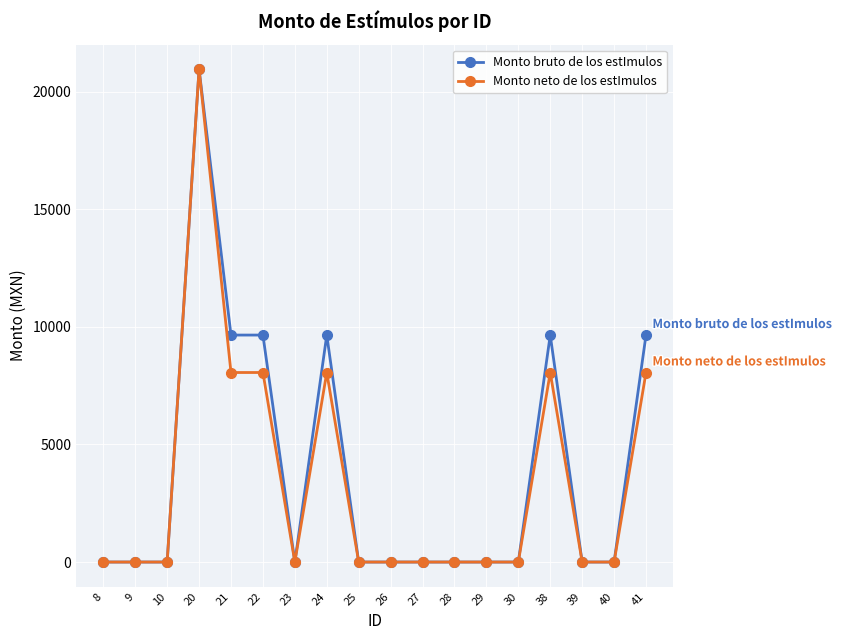

List the series in order of their overall mean, highest first.

Monto bruto de los estImulos, Monto neto de los estImulos